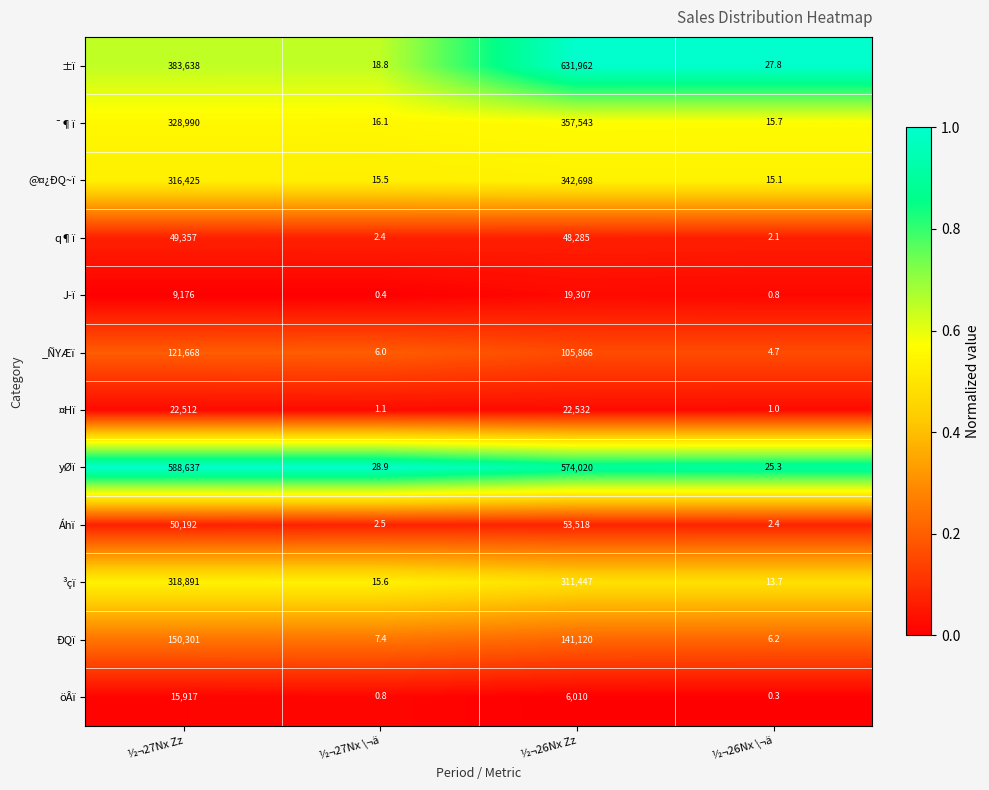

Which series has the largest total across all categories?

yØï